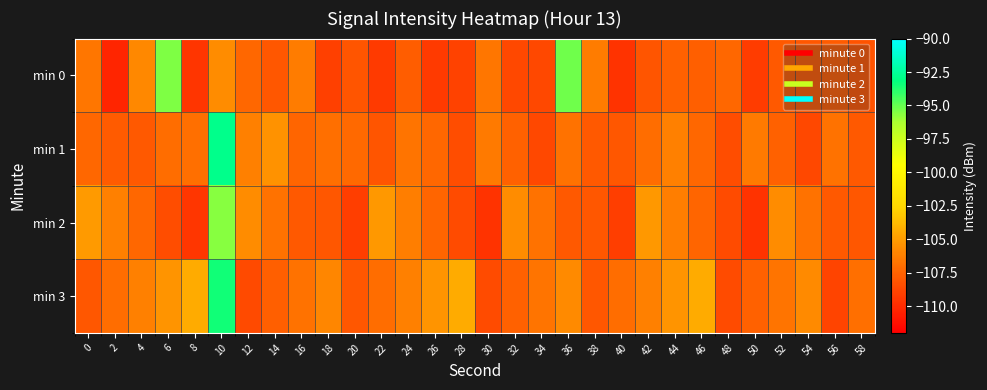

What is the total value across all series at 16?

-428.5